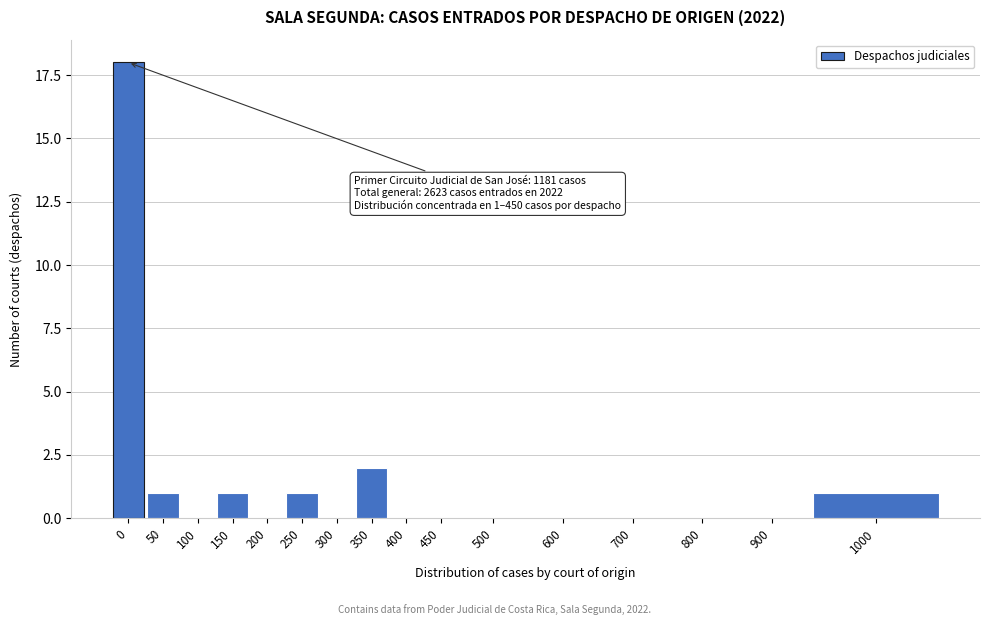

Reading left to right, extract all data points from this chart.

0=18	50=1	100=0	150=1	200=0	250=1	300=0	350=2	400=0	450=0	500=0	600=0	700=0	800=0	900=0	1000=1